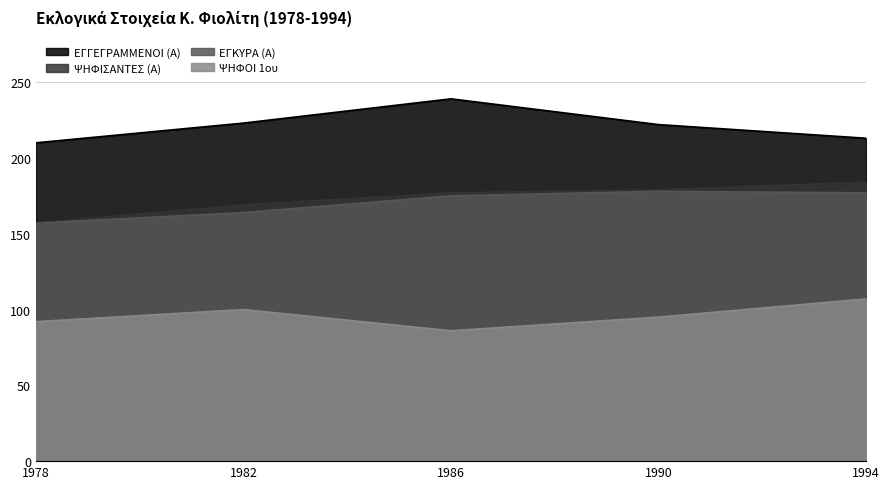

Is it true that ΕΓΓΕΓΡΑΜΜΕΝΟΙ (Α) equals 213 at 1994?

True